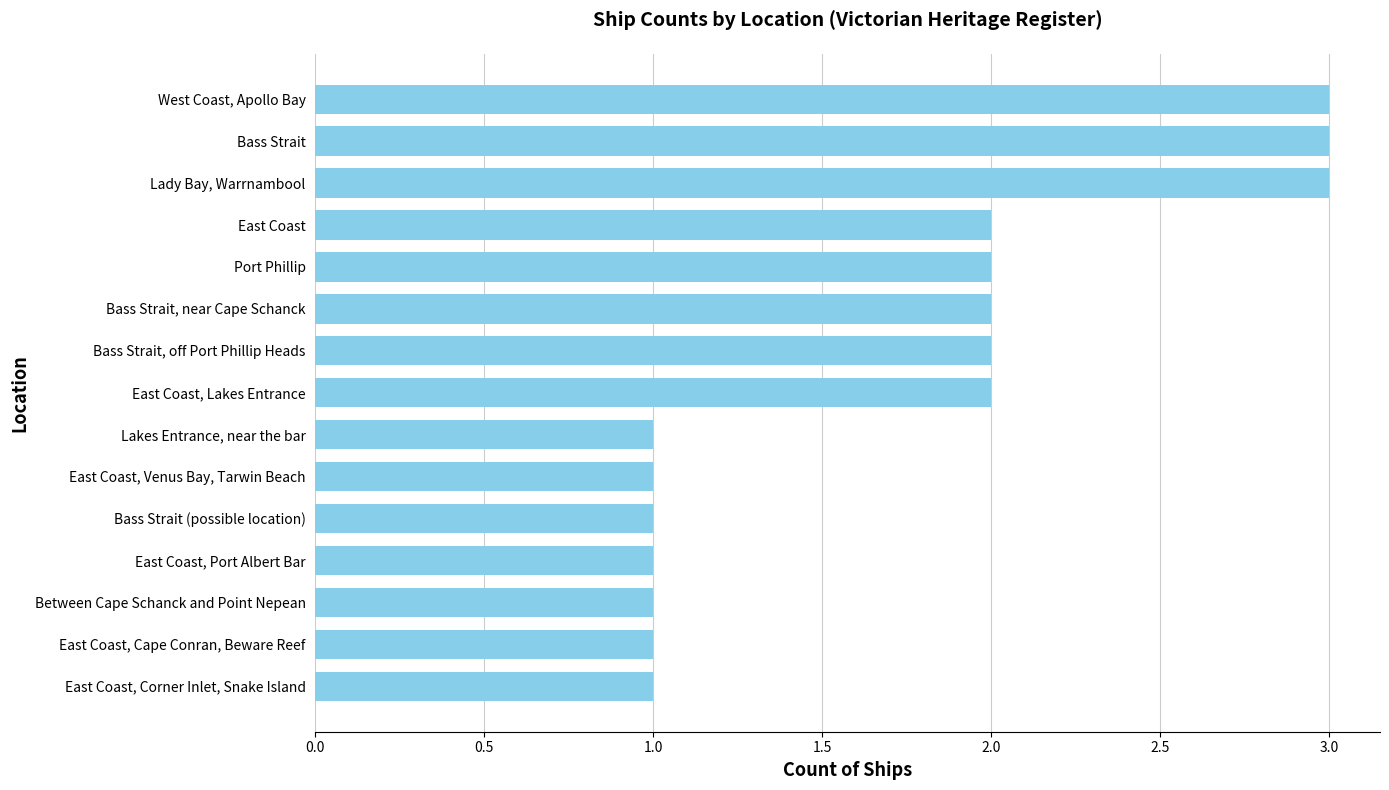

Count the values in the range 1 to 2.

12